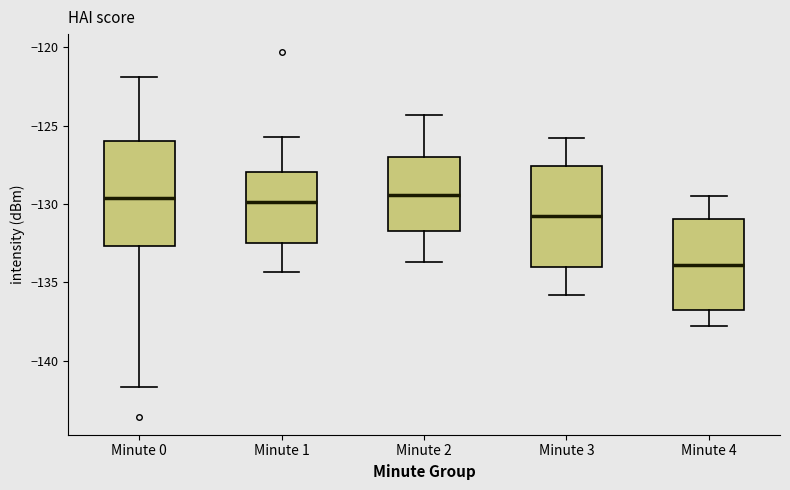

Which box's median line is the lowest?

Minute 4